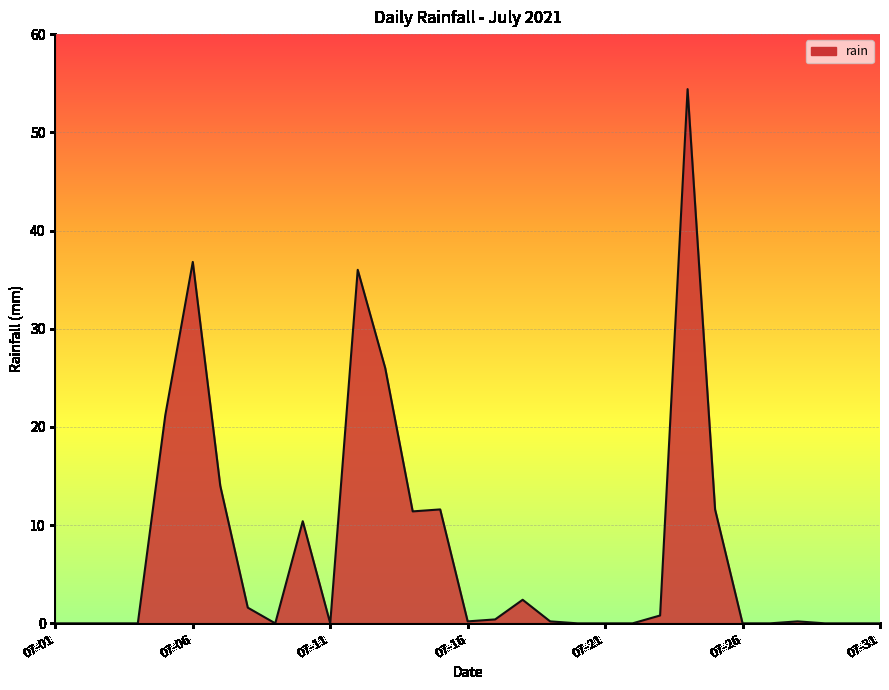

What is the greatest value displayed?

54.4